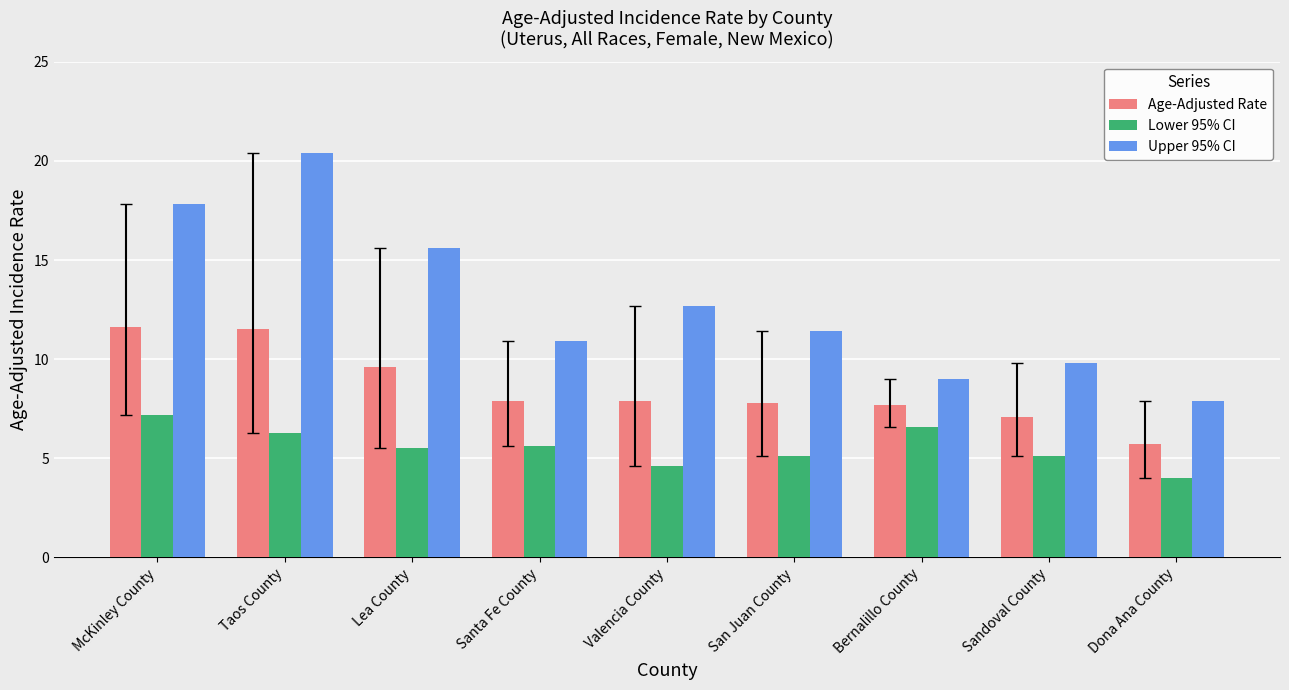

How many distinct data groups are displayed?

3